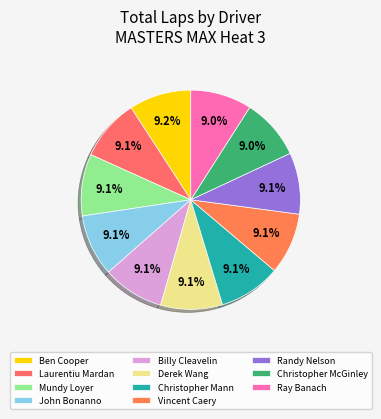

What percentage do Ben Cooper and Vincent Caery together represent?

18.2%